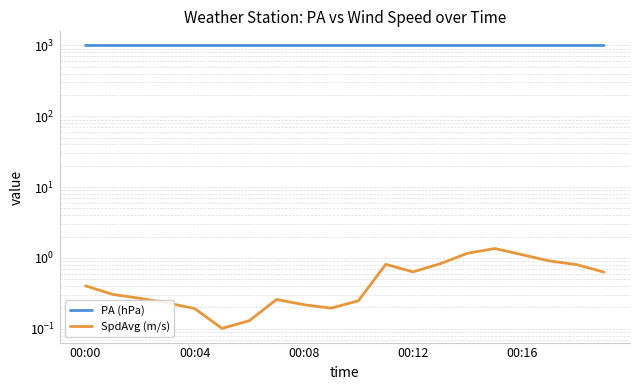

Reading left to right, list all the values displayed in this chart.

PA (hPa): 999.2	999.2	999.1	999.1	999.1	999.1	999.1	999.0	999.0	999.0	999.0	999.0	999.0	999.0	999.0	999.0	999.0	999.0	999.0	999.0
SpdAvg (m/s): 0.4	0.3	0.3	0.2	0.2	0.1	0.1	0.3	0.2	0.2	0.2	0.8	0.6	0.8	1.2	1.4	1.1	0.9	0.8	0.6